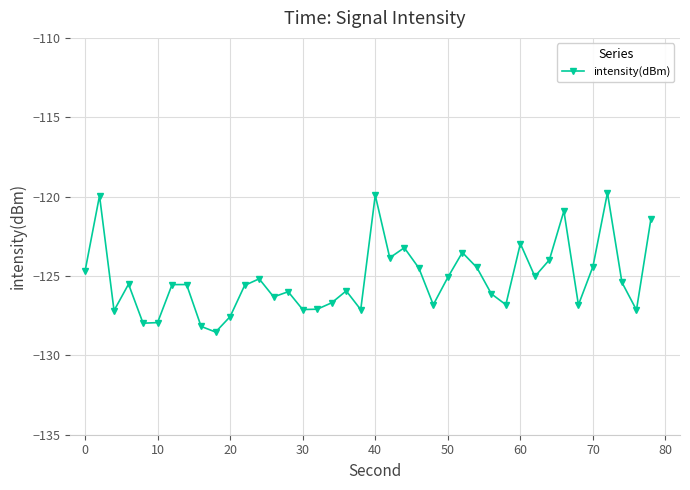

True or false: there are more than 1 points higher than both neighbors.

True